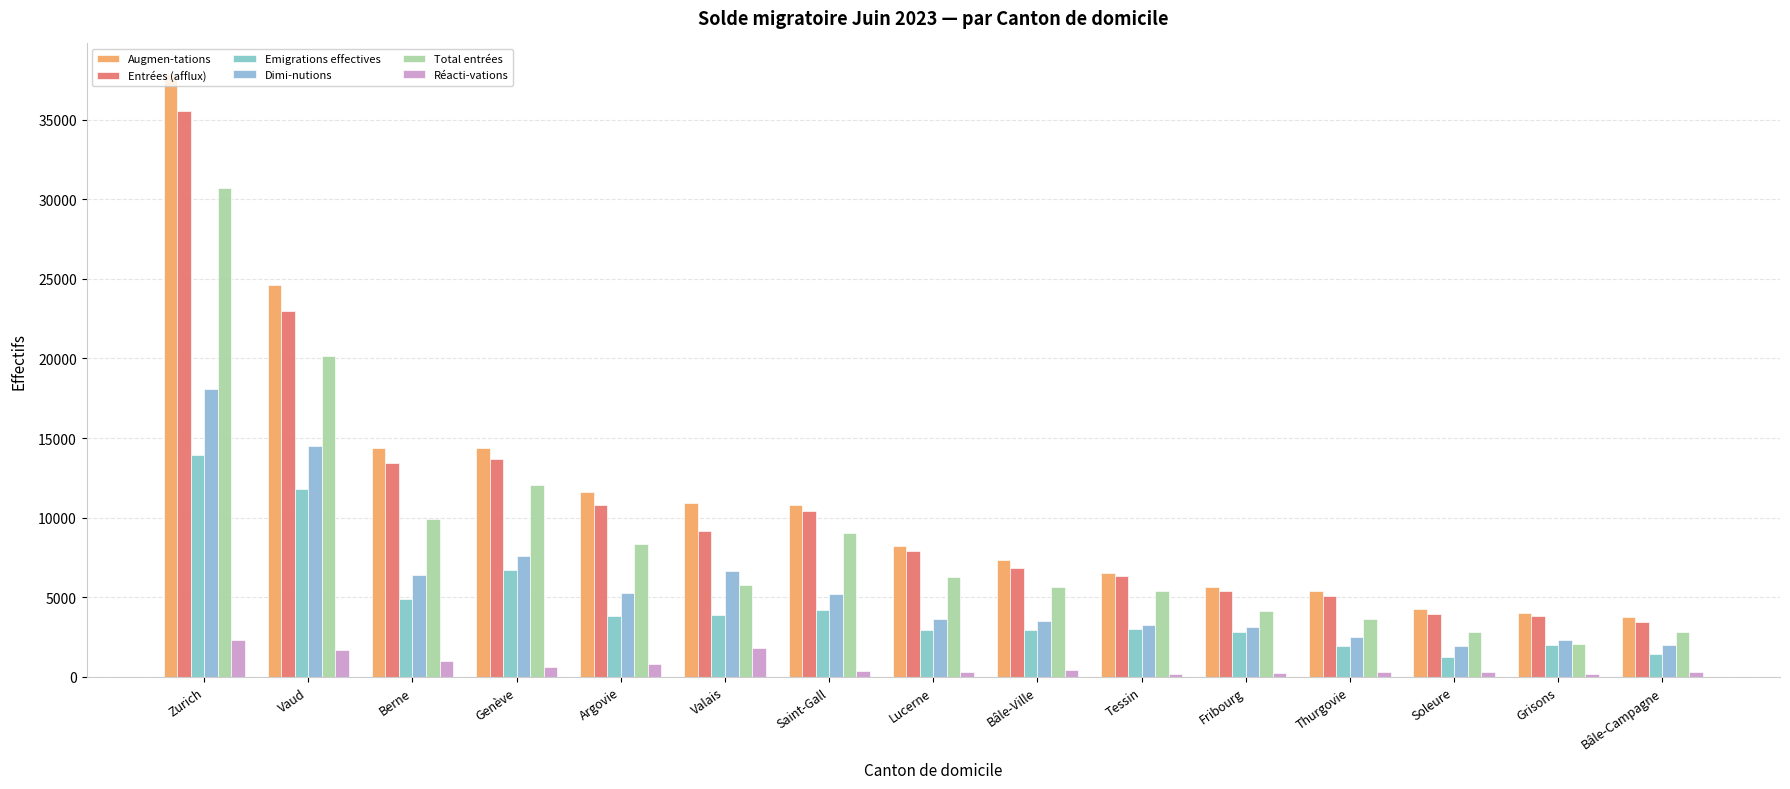

Which series has the widest spread of values?

Augmen-tations